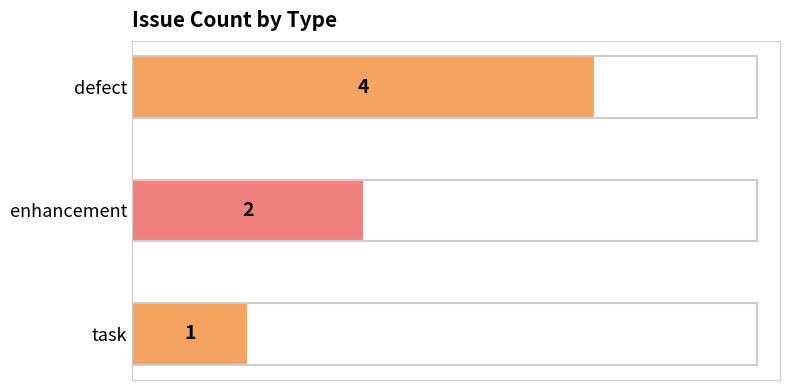

Where is the data nearest to the value 2?

enhancement